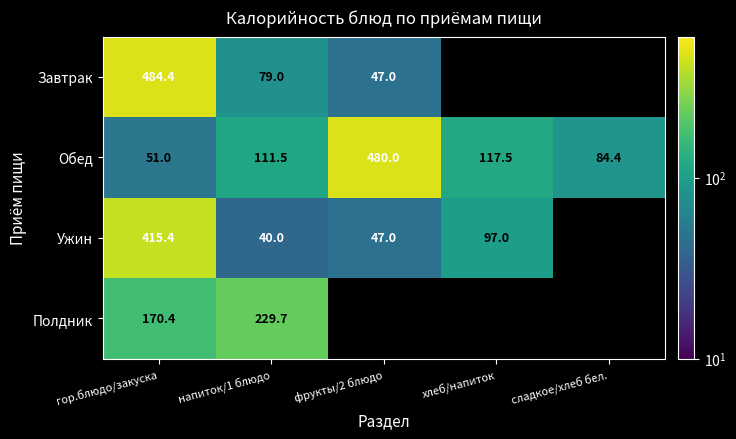

Which series changed the most between гор.блюдо/закуска and напиток/1 блюдо?

Завтрак